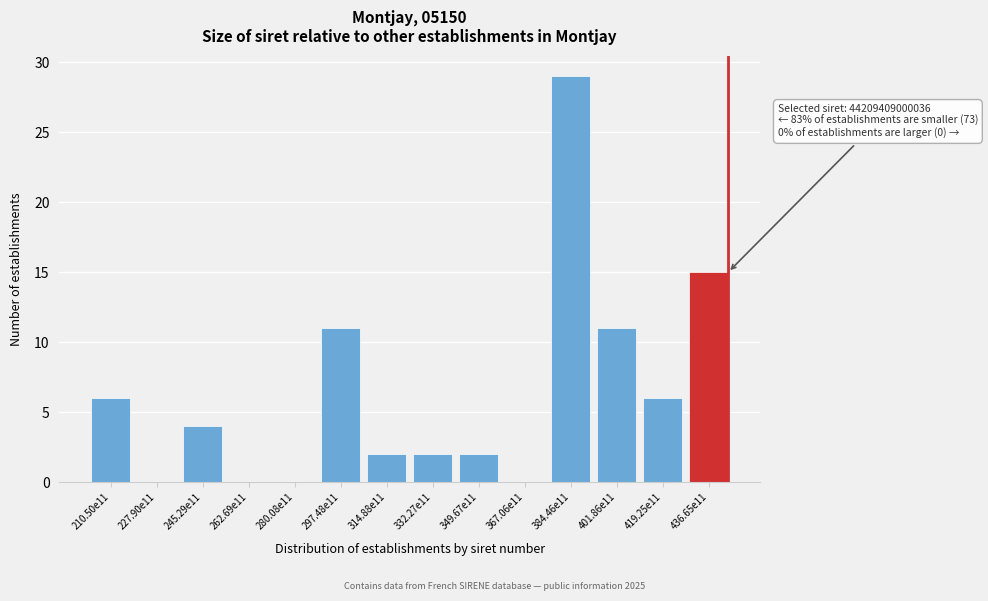

Reading right to left, list all the values displayed in this chart.

436.65e11=15	419.25e11=6	401.86e11=11	384.46e11=29	367.06e11=0	349.67e11=2	332.27e11=2	314.88e11=2	297.48e11=11	280.08e11=0	262.69e11=0	245.29e11=4	227.90e11=0	210.50e11=6